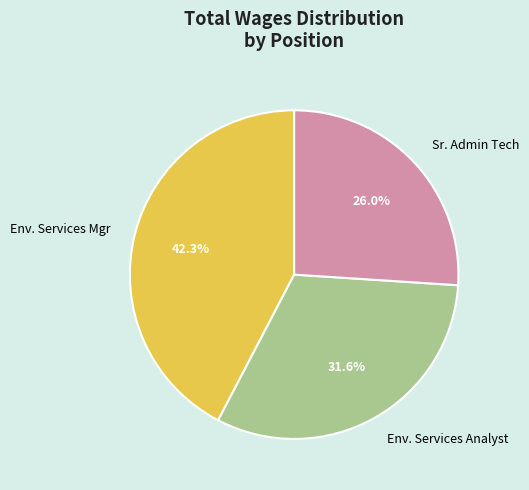

Rank the categories by value from lowest to highest.

Sr. Admin Tech, Env. Services Analyst, Env. Services Mgr